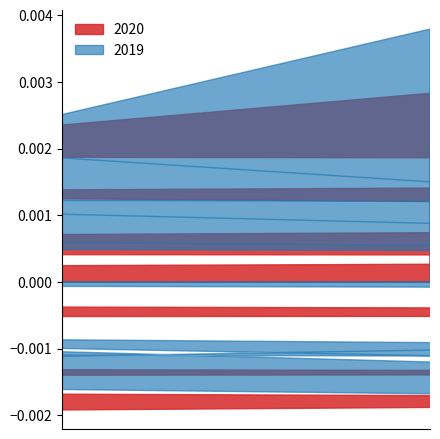

True or false: 2020 and 2019 cross at least once.

False